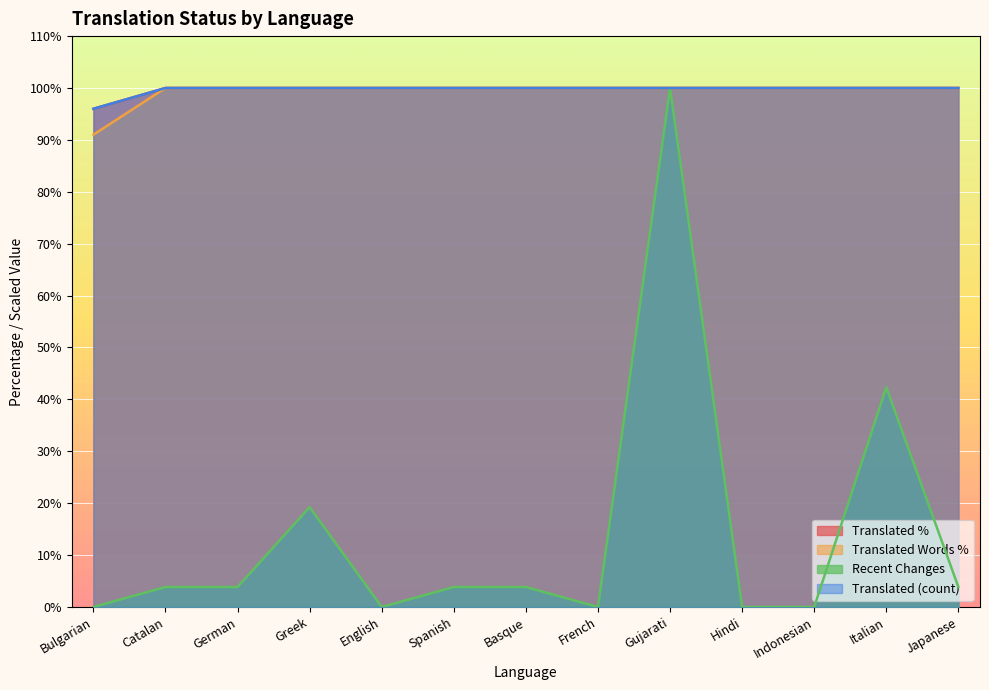

Which category has the lowest value across all series?

Bulgarian